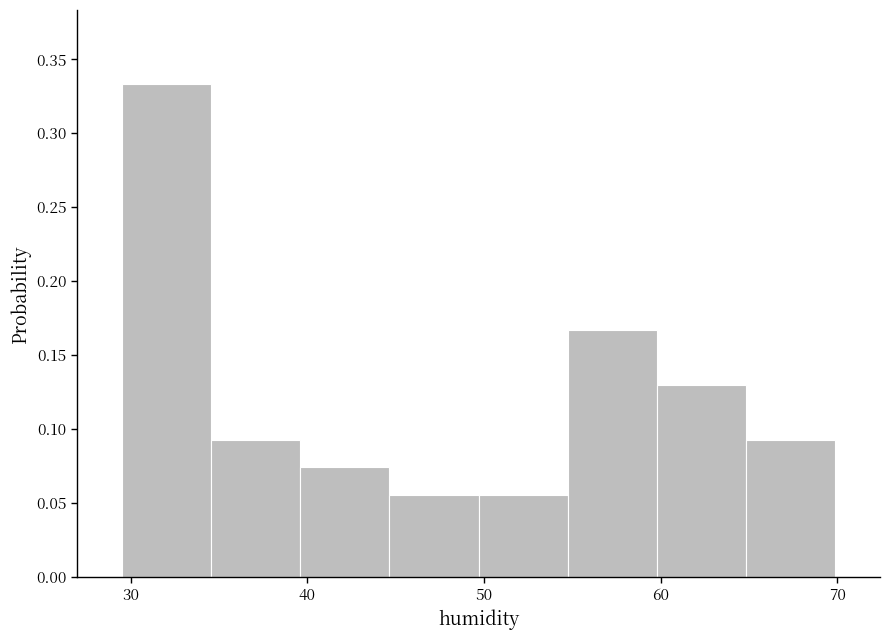

How tall is the bar that spans 30 to 35 on the x-axis? Neither the bar edges nor the heights are printed on the chart, so give them approximately, as read against the axes.

0.335